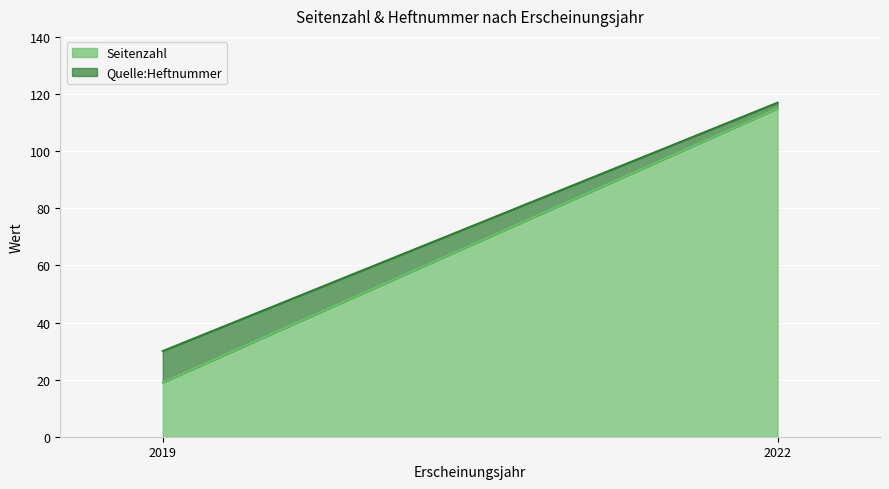

Between 2019 and 2022, which series saw the biggest shift?

Seitenzahl